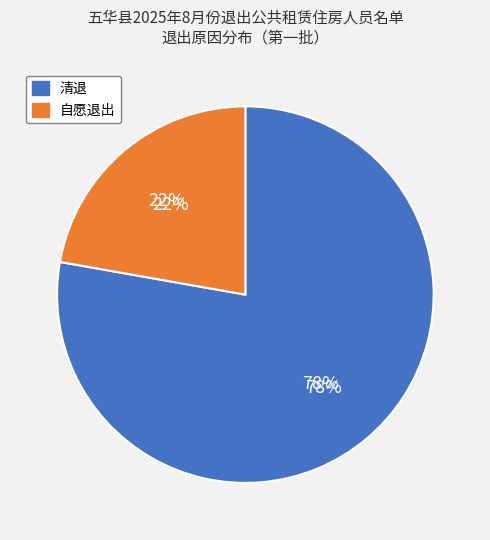

The 清退 slice represents 86% of the pie. True or false?

False